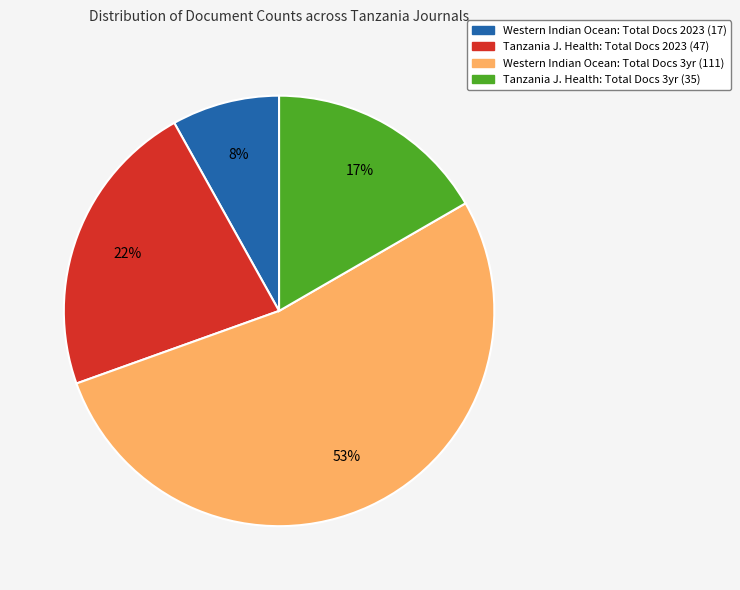

True or false: Tanzania J. Health: Total Docs 2023 (47) accounts for 32% of the total.

False